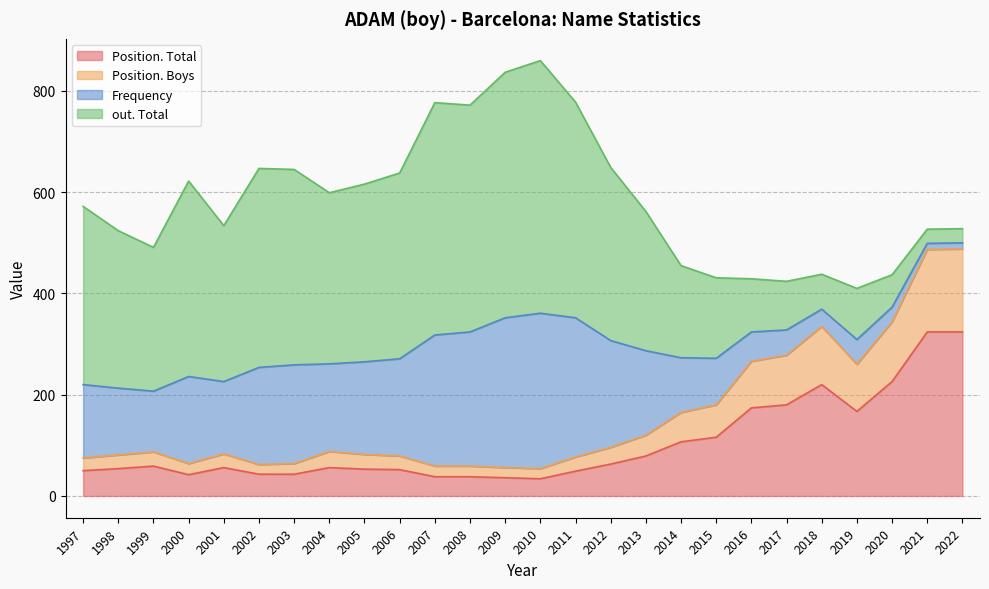

What is the lowest value of the Position. Total series?

34